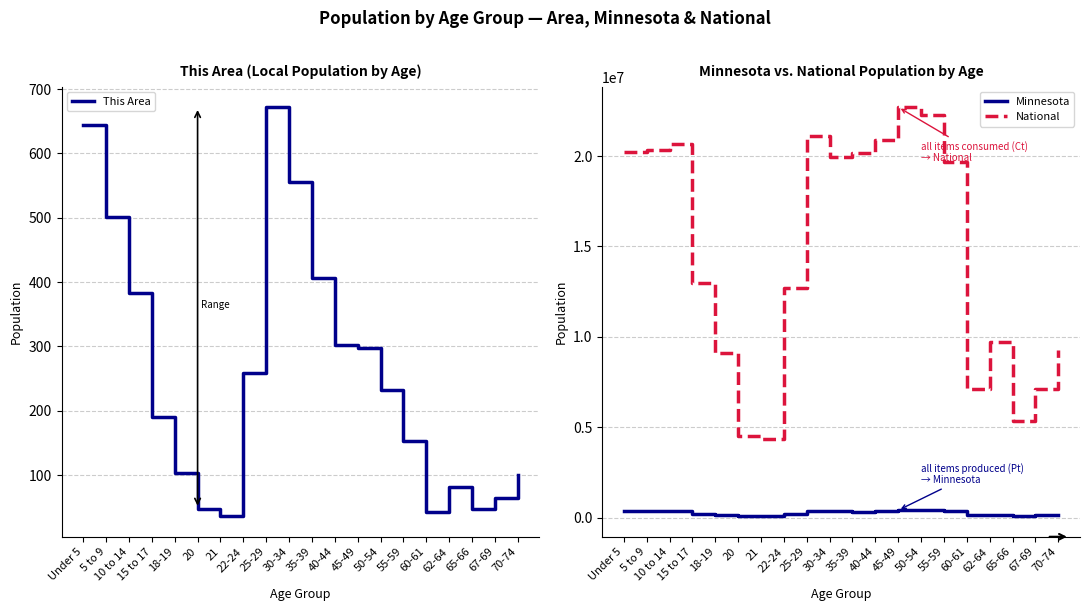

Is the value of Minnesota at 15 to 17 greater than the value of National at 35-39?

No